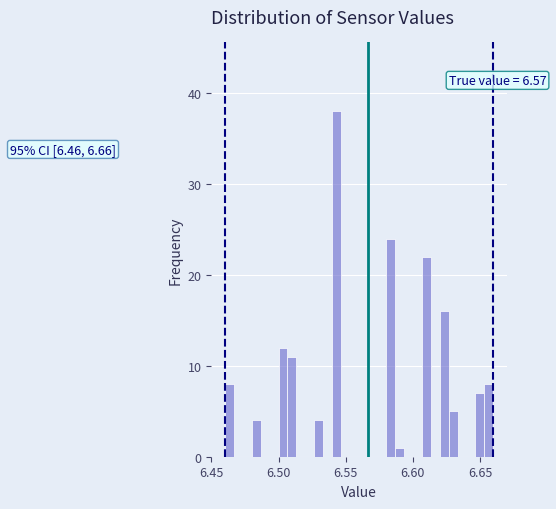

Around what value on the x-axis is the tallest bar? Give the approximate position of its centre, as read against the axis.

6.545